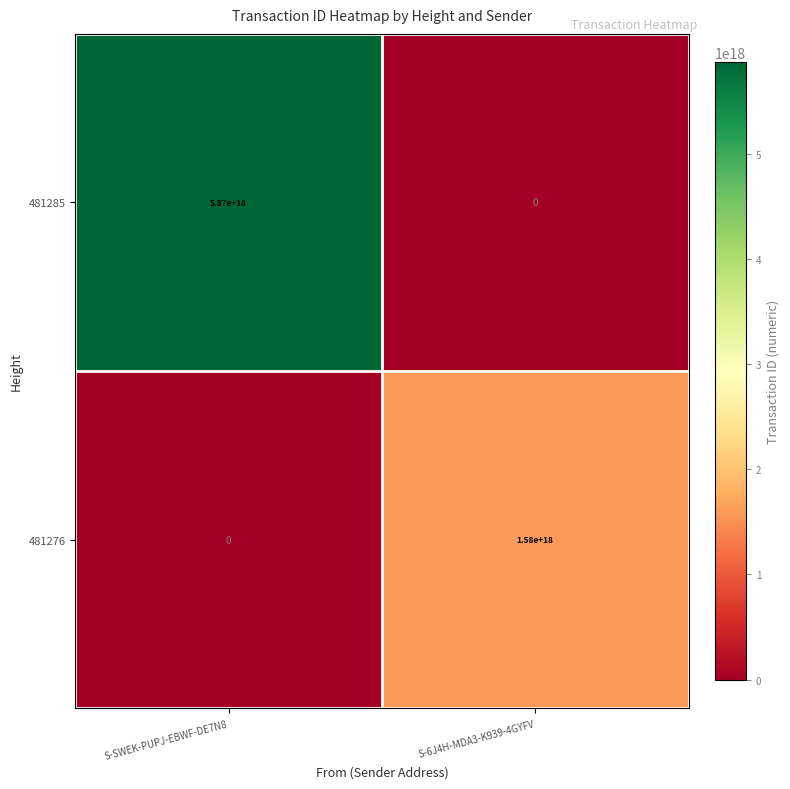

Is it true that 481276 equals 1580000000000000000 at S-6J4H-MDA3-K939-4GYFV?

True